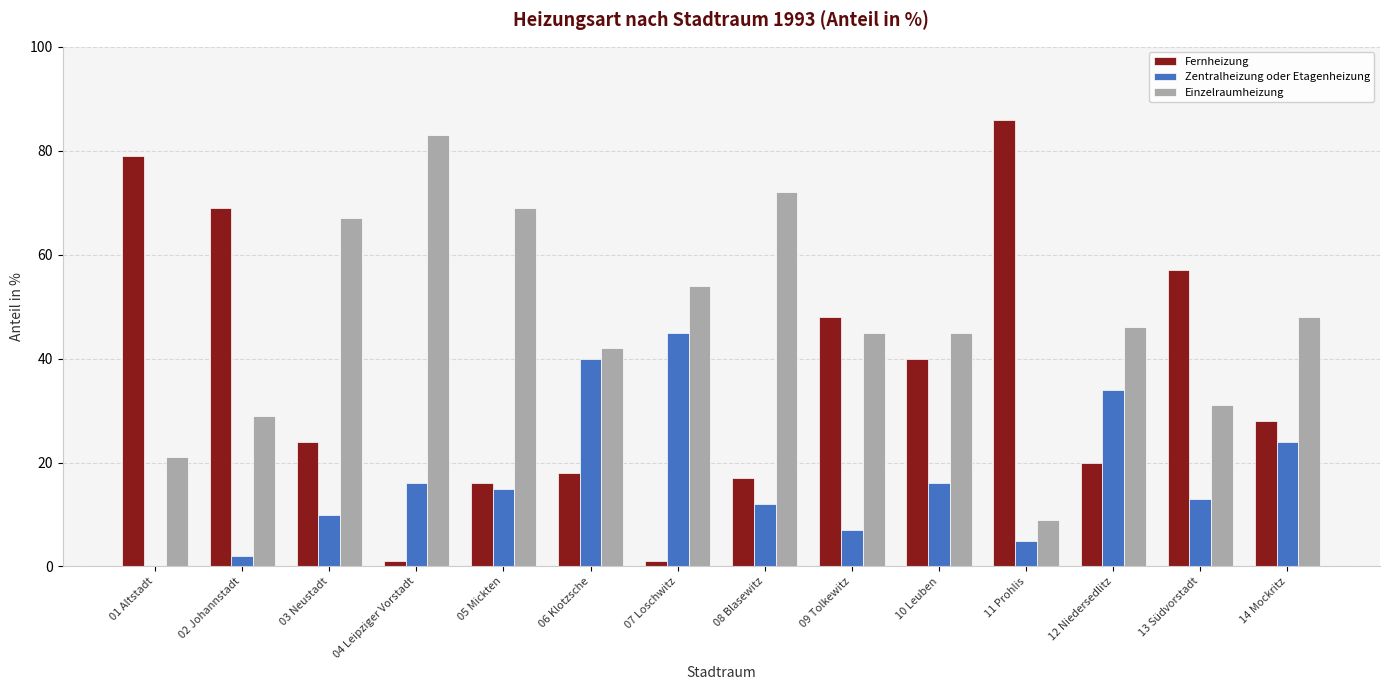

Count the number of data series in this chart.

3